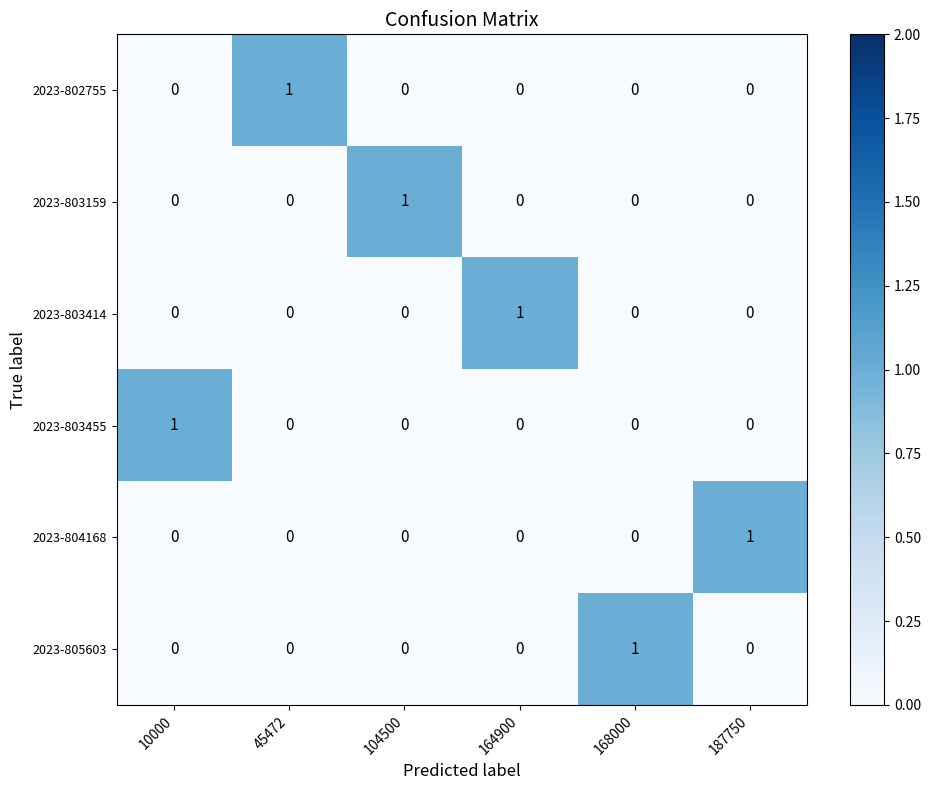

At how many categories does at least one series exceed 0?

6